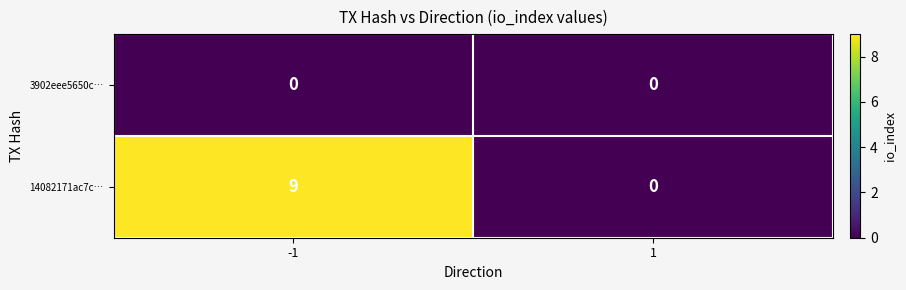

Which series has the widest spread of values?

14082171ac7c…